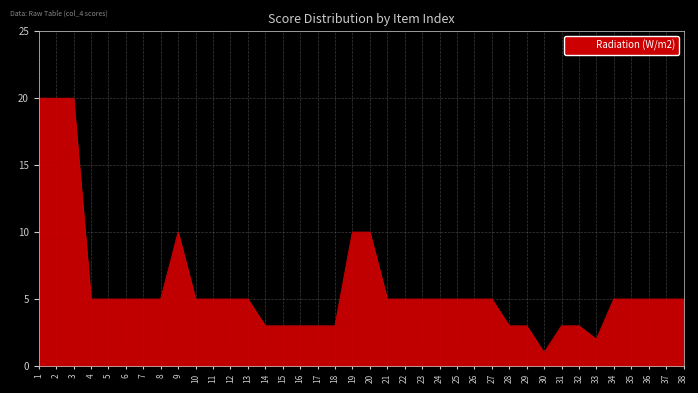

What is the ratio of the value at 29 to the value at 36?

0.6